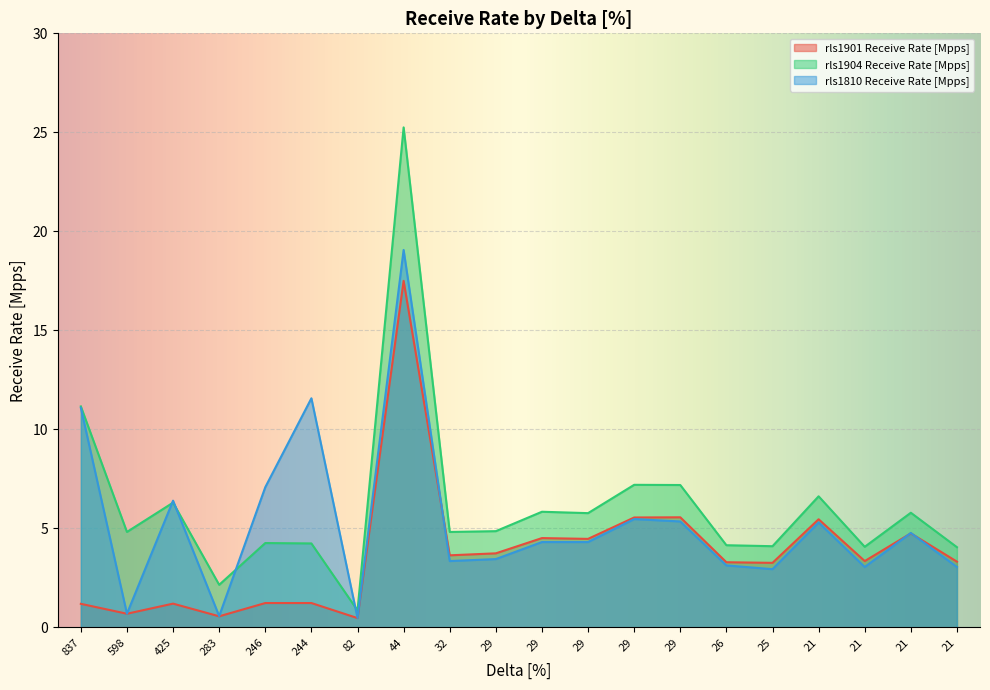

In rls1810 Receive Rate [Mpps], how many points are higher than both neighbors (excluding endpoints)?

6